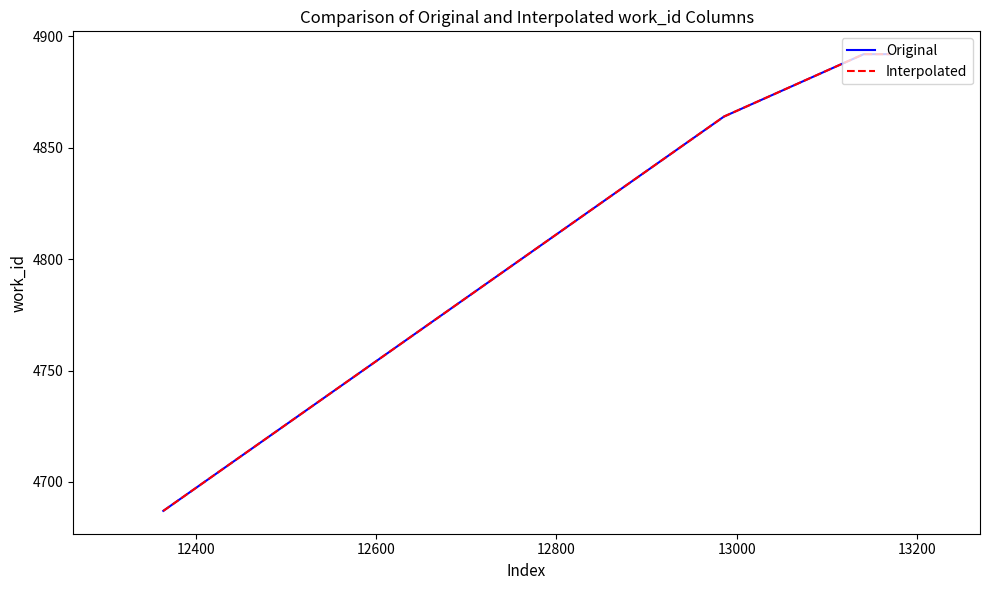

Which series has the largest total across all categories?

Original